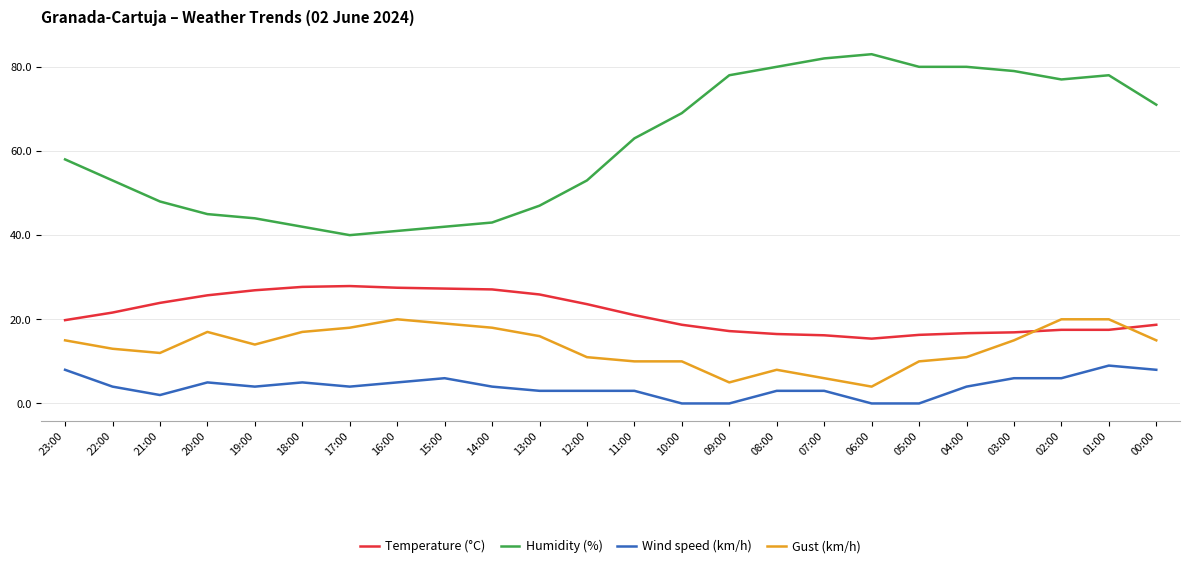

What is the lowest value of the Gust (km/h) series?

4.0